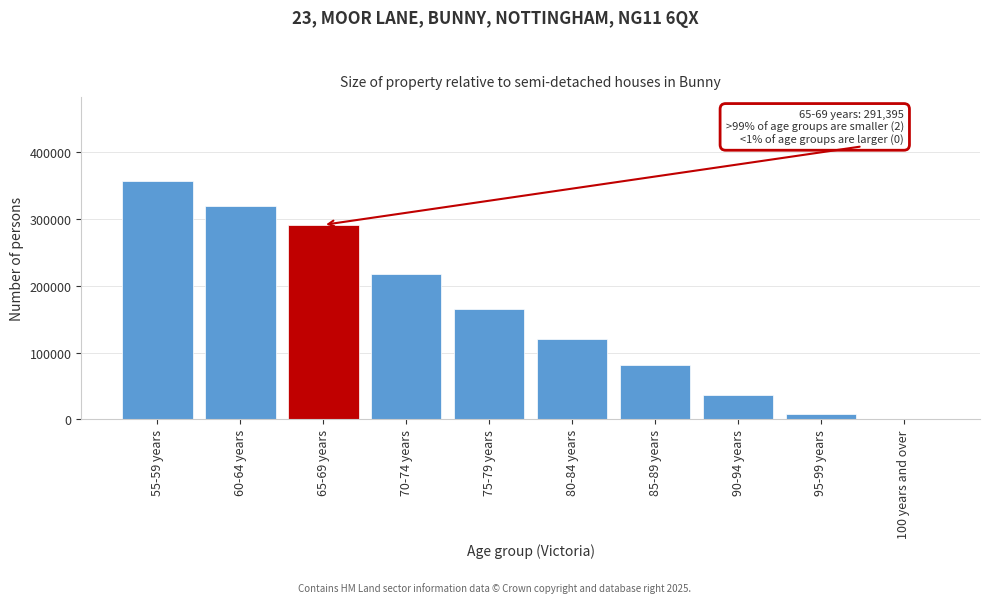

Reading right to left, extract all data points from this chart.

100 years and over=1155	95-99 years=8853	90-94 years=36726	85-89 years=81266	80-84 years=119896	75-79 years=165110	70-74 years=218198	65-69 years=291395	60-64 years=319839	55-59 years=357614